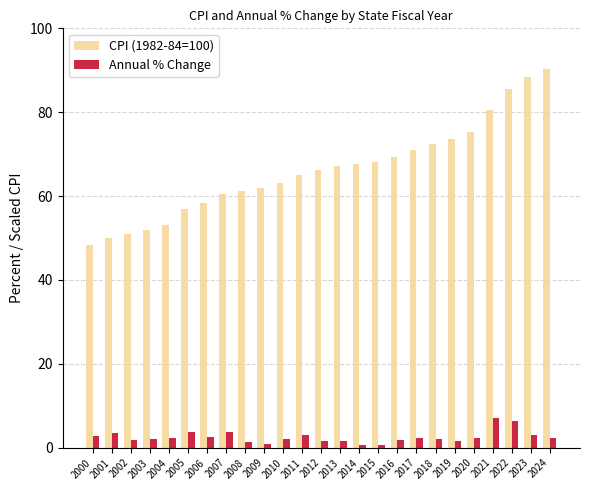

Are the bars grouped side by side (vs. stacked)?

Yes